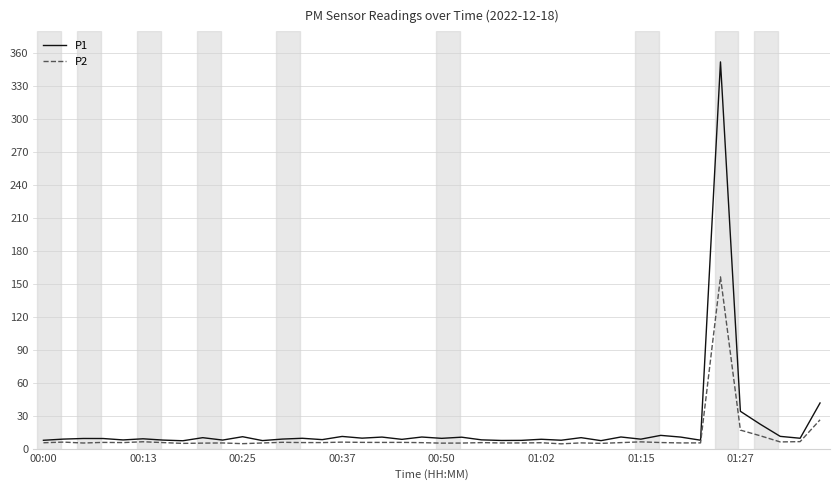

What is the smallest value displayed?

4.4